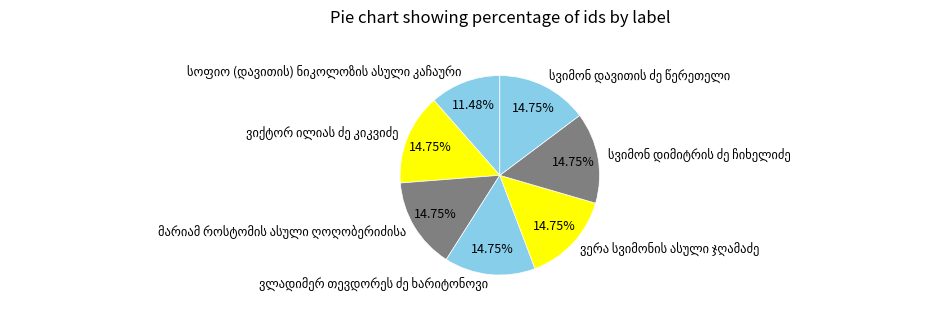

How many slices are in this pie chart?

7